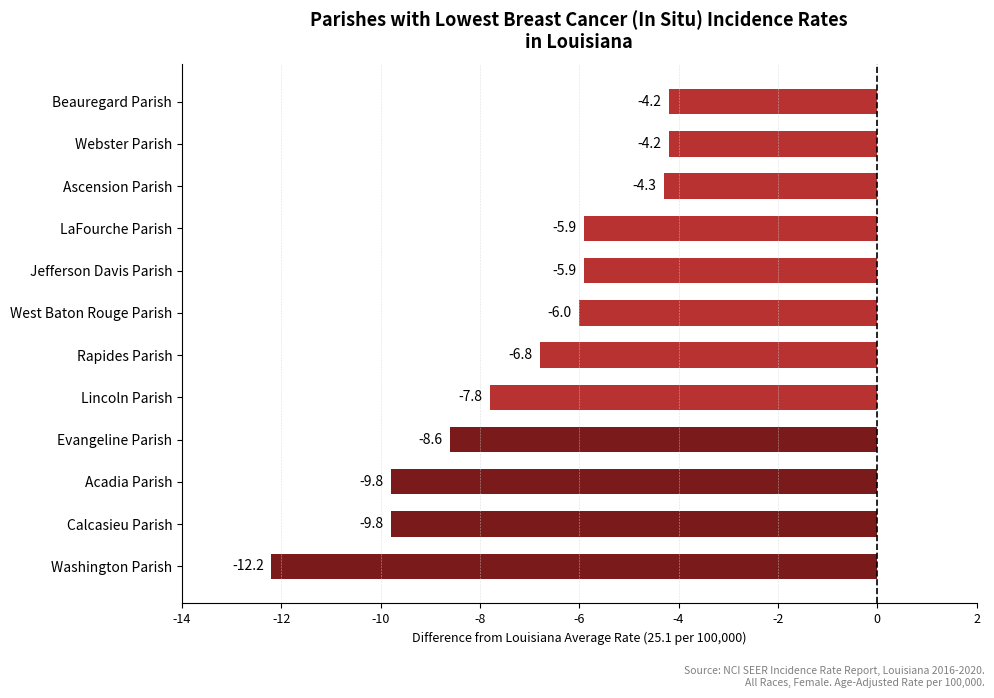

What is the approximate value at Lincoln Parish?

-7.8